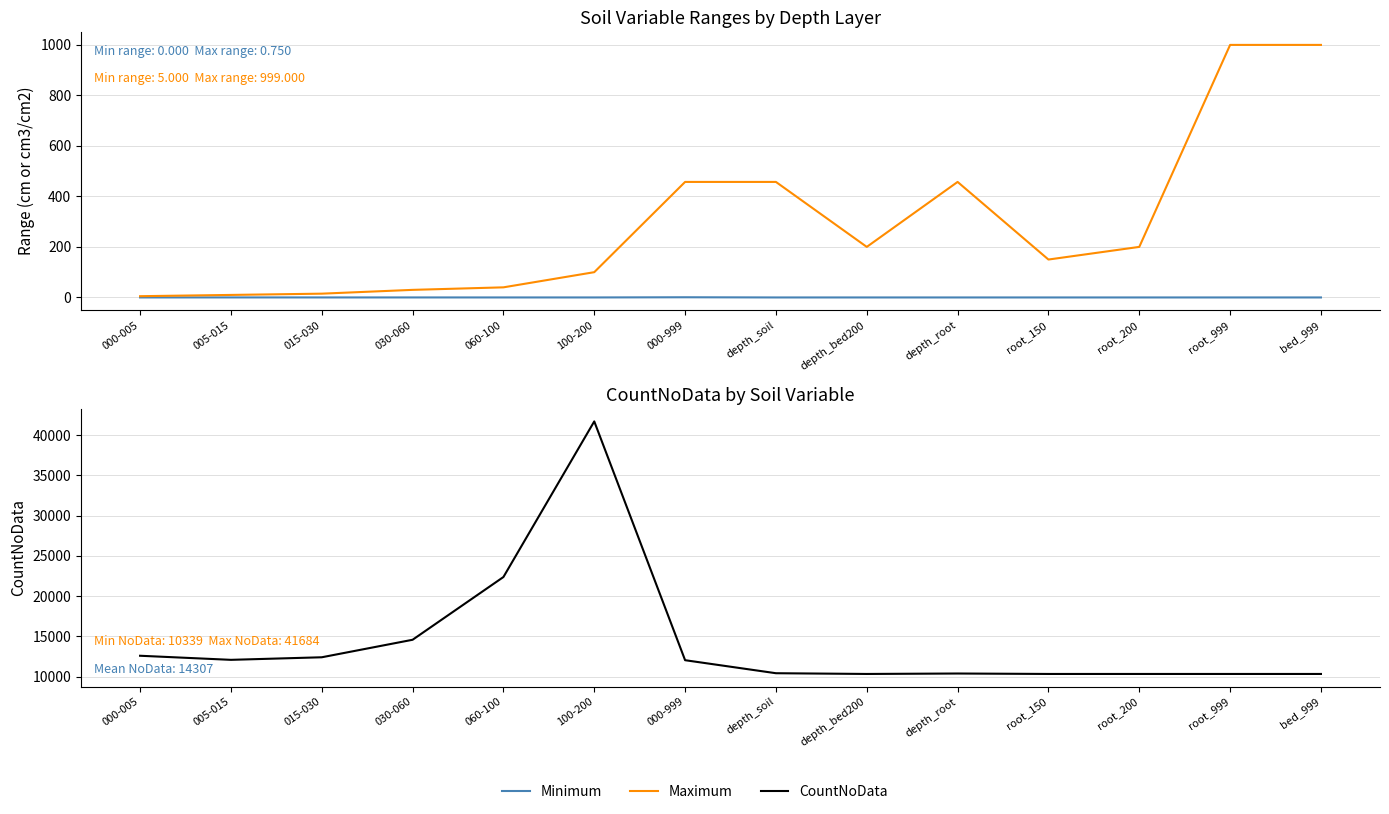

True or false: Minimum and Maximum cross at least once.

False